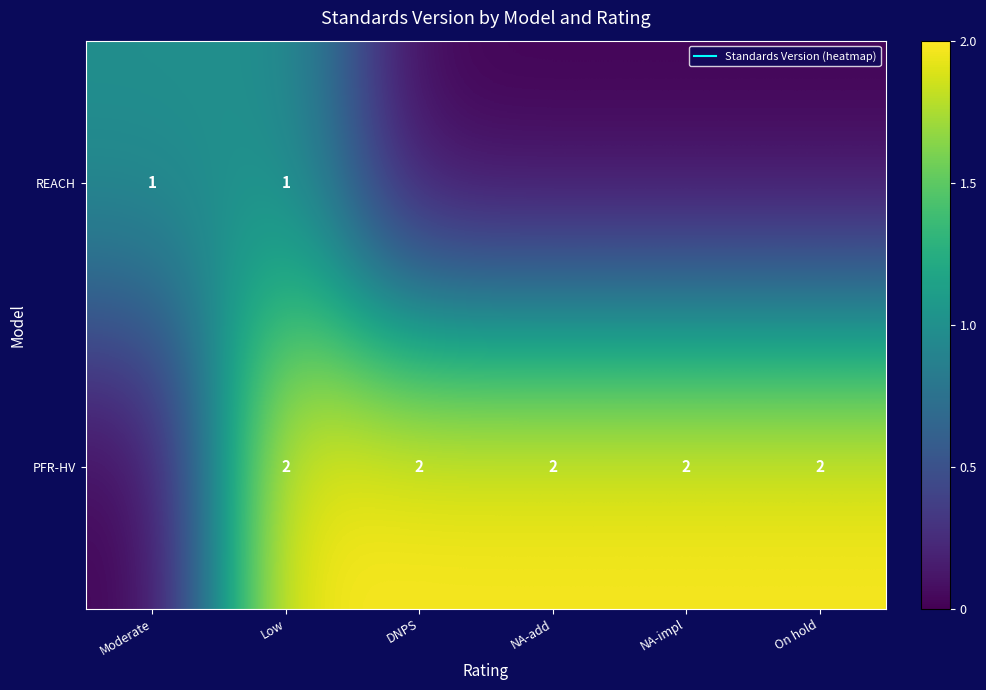

How many values in PFR-HV are above zero?

5